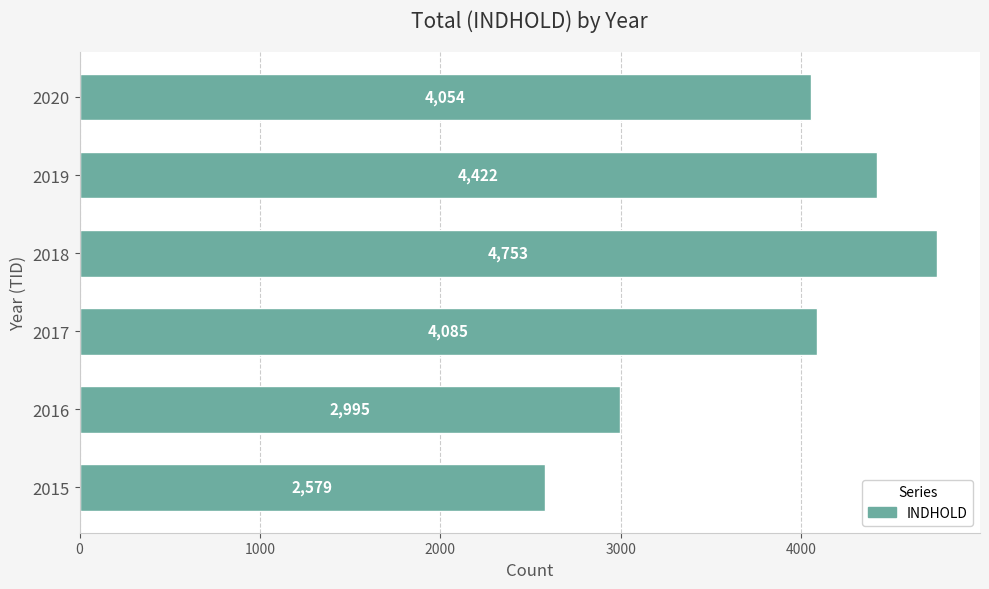

True or false: the data shows 7047 at 2018.

False